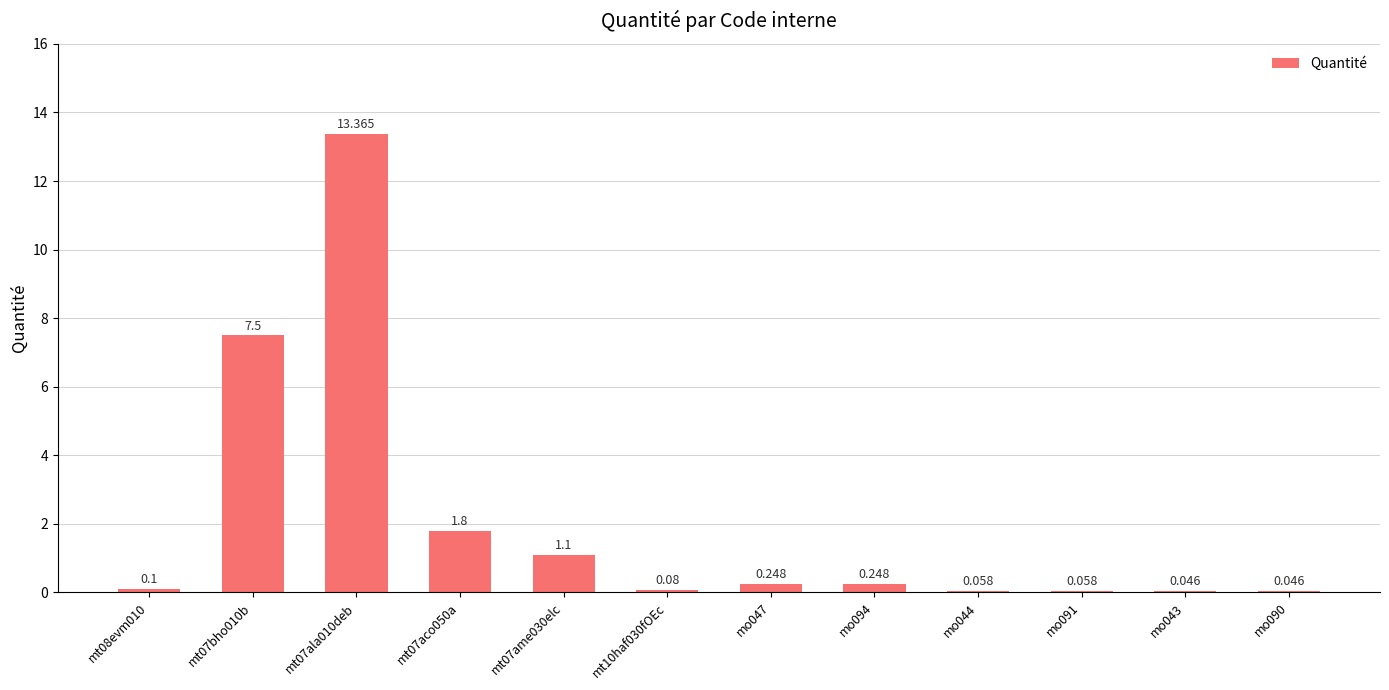

What is the label of the 3rd bar from the right?

mo091